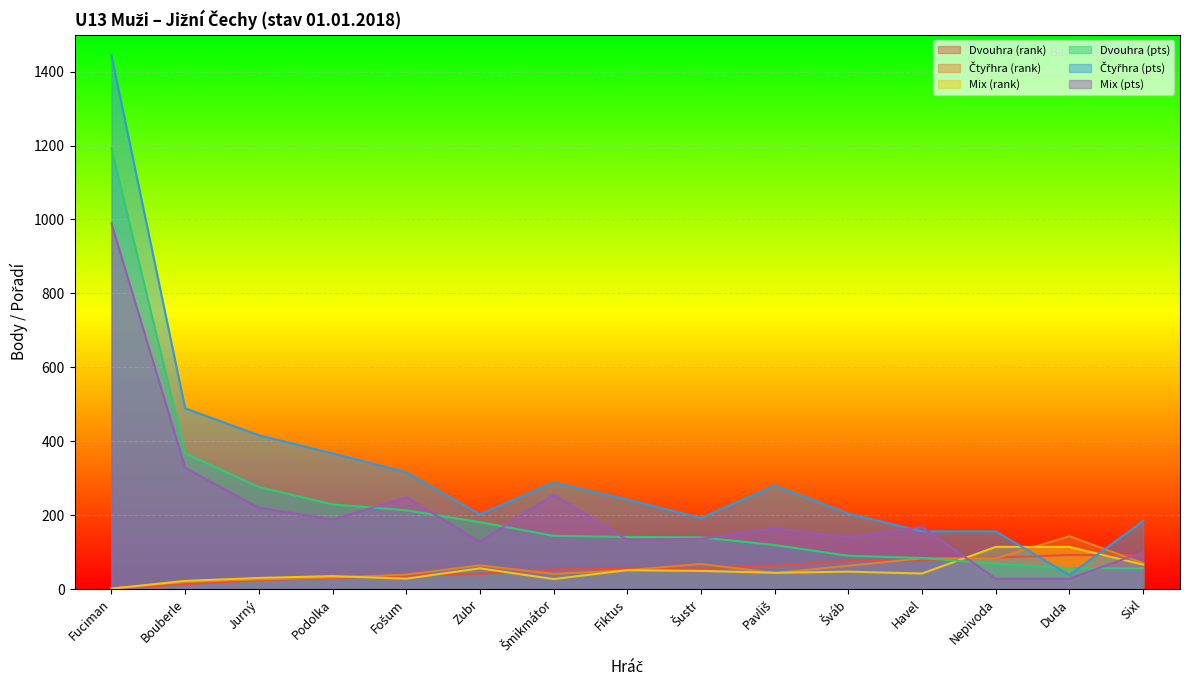

How many values in the Dvouhra (pts) series exceed 141?

7